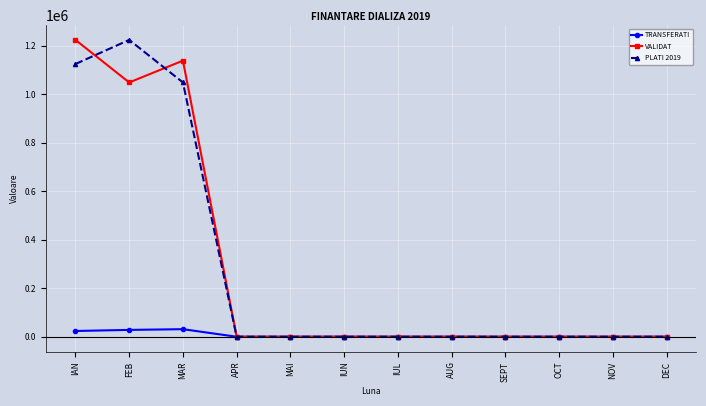

How many categories are shown in the chart?

12